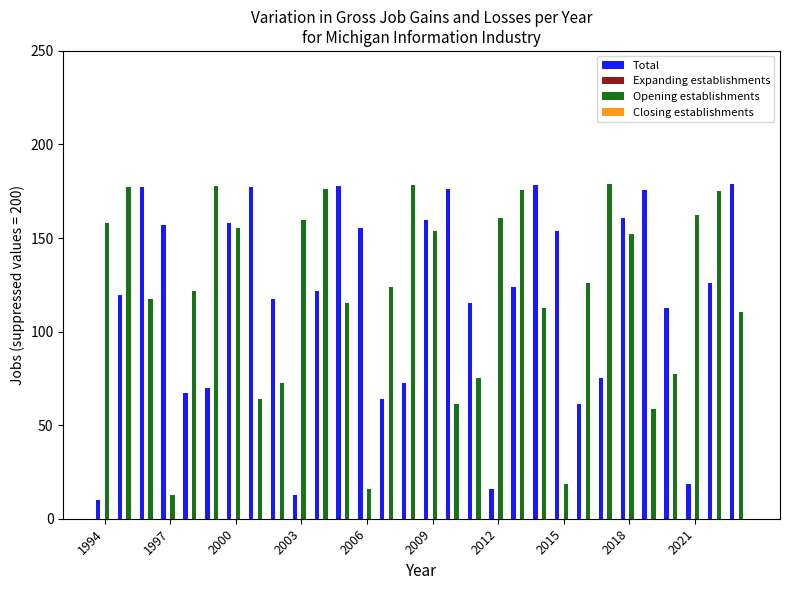

What is the highest value of the Opening establishments series?

178.8